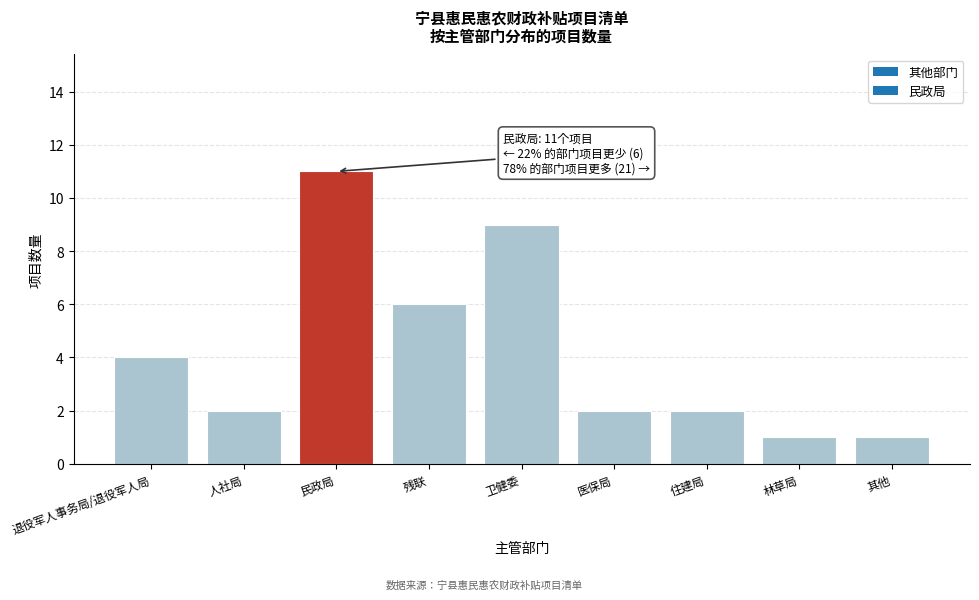

Reading left to right, list all the values displayed in this chart.

退役军人事务局/退役军人局=4	人社局=2	民政局=11	残联=6	卫健委=9	医保局=2	住建局=2	林草局=1	其他=1